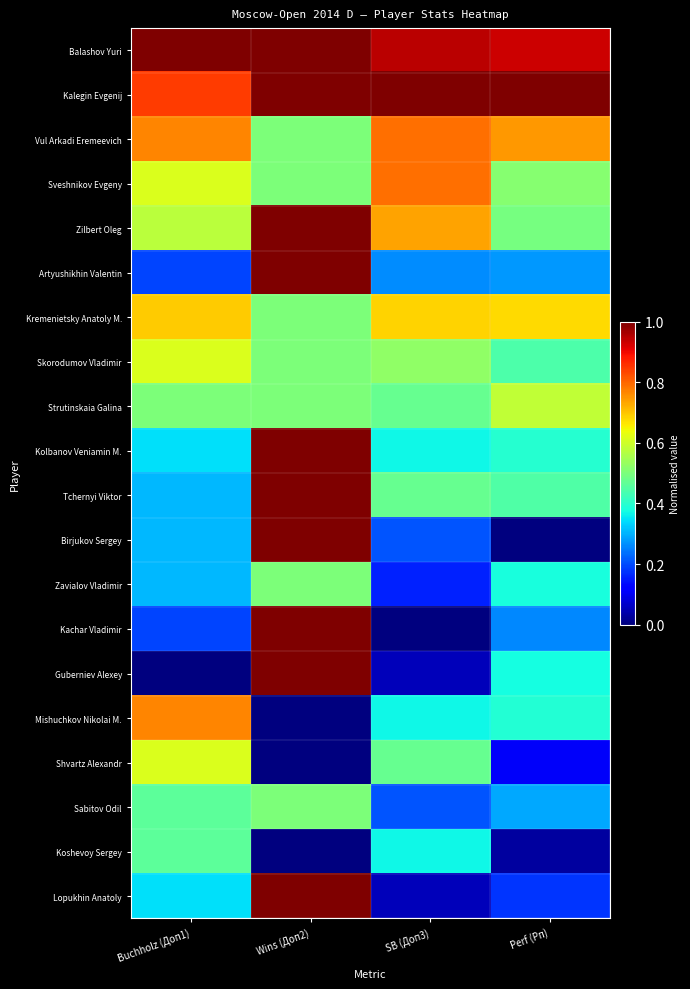

At Wins (Доп2), list the series in order from largest to smallest.

Balashov Yuri, Kalegin Evgenij, Zilbert Oleg, Artyushikhin Valentin, Kolbanov Veniamin M., Tchernyi Viktor, Birjukov Sergey, Kachar Vladimir, Guberniev Alexey, Lopukhin Anatoly, Vul Arkadi Eremeevich, Sveshnikov Evgeny, Kremenietsky Anatoly M., Skorodumov Vladimir, Strutinskaia Galina, Zavialov Vladimir, Sabitov Odil, Mishuchkov Nikolai M., Shvartz Alexandr, Koshevoy Sergey